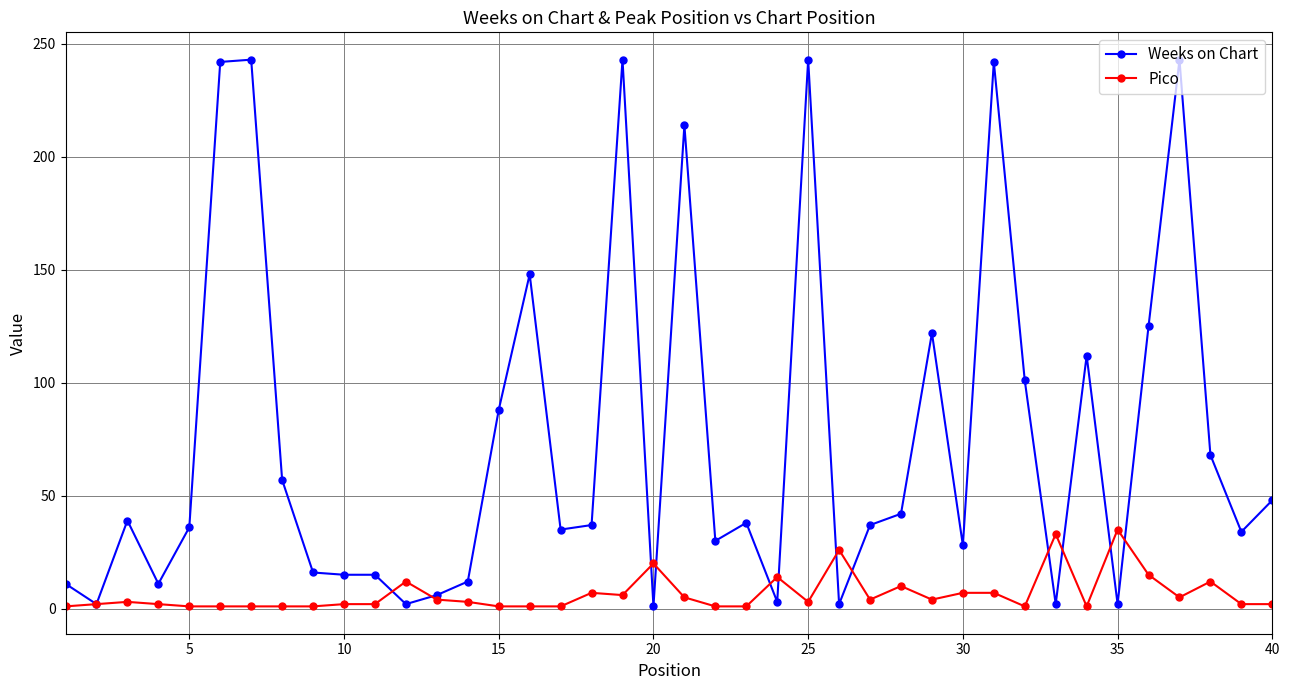

What is the highest value of the Weeks on Chart series?

243